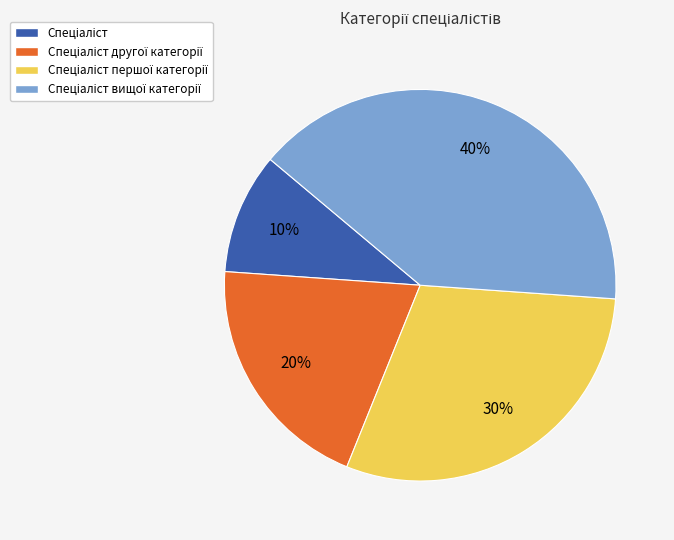

How many segments does this pie chart have?

4